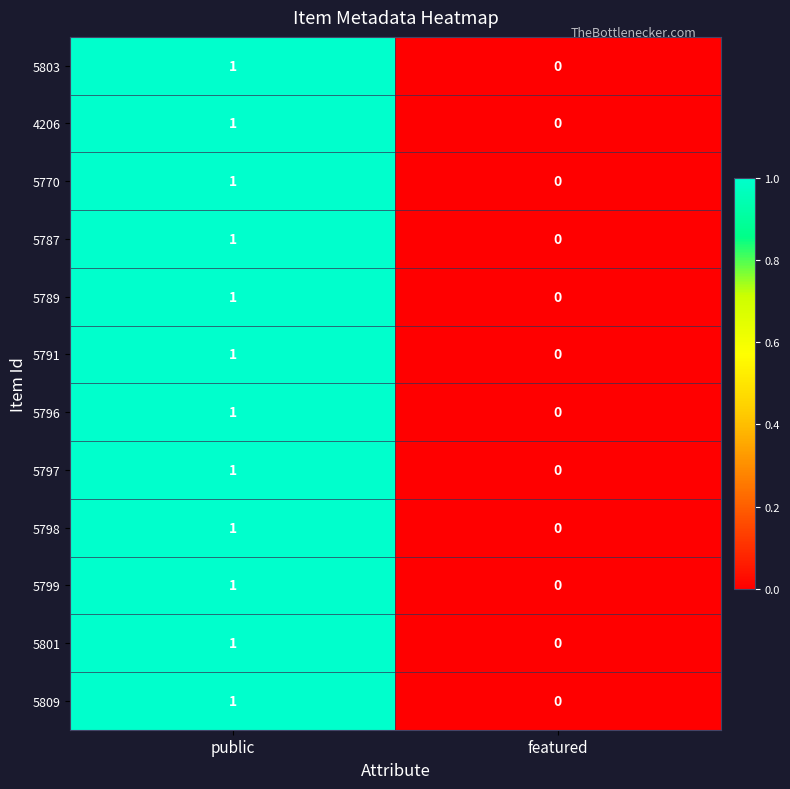

Count the number of categories in the chart.

2